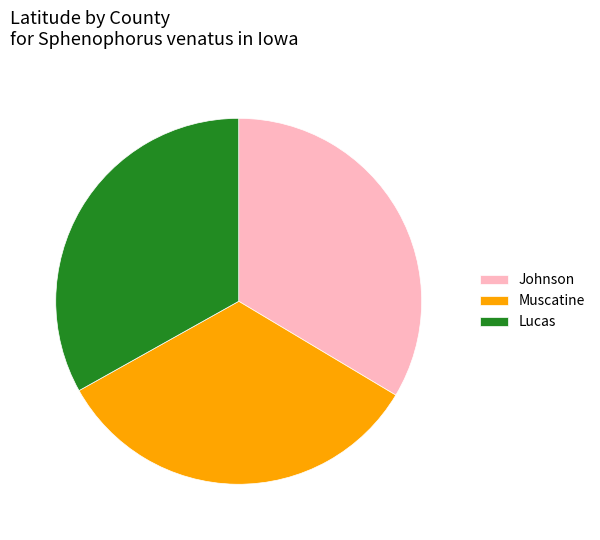

The Muscatine slice represents 44% of the pie. True or false?

False